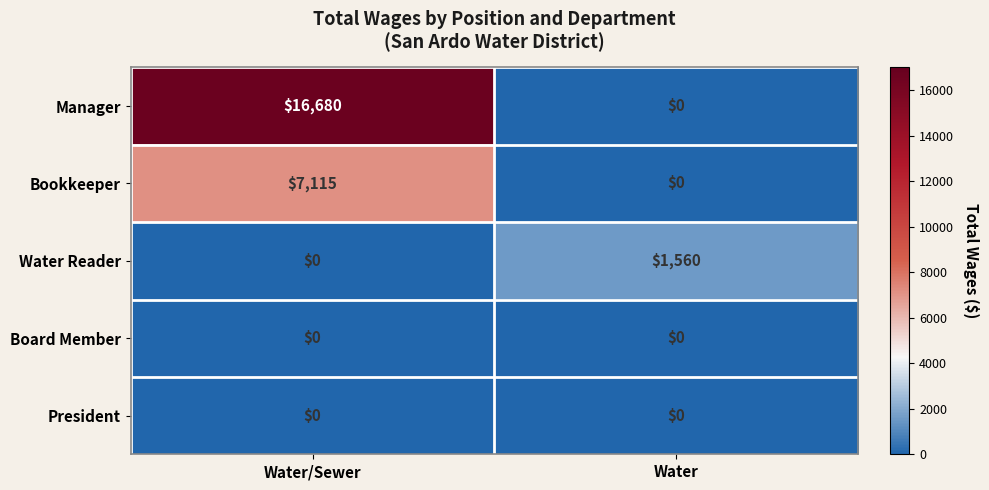

How many categories are shown in the chart?

2